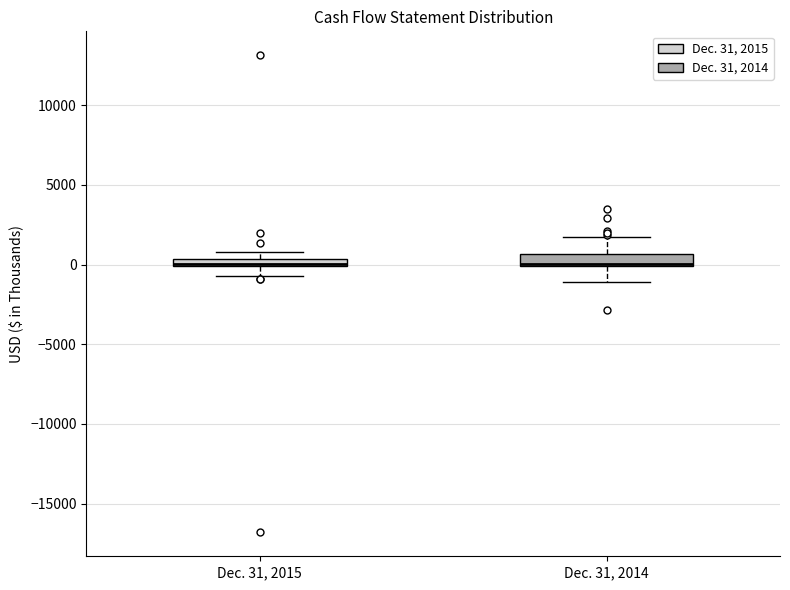

Where is the upper edge of the box for Dec. 31, 2015 on the y-axis? The values are not printed on the chart, so give them approximately, as read against the axis.

500